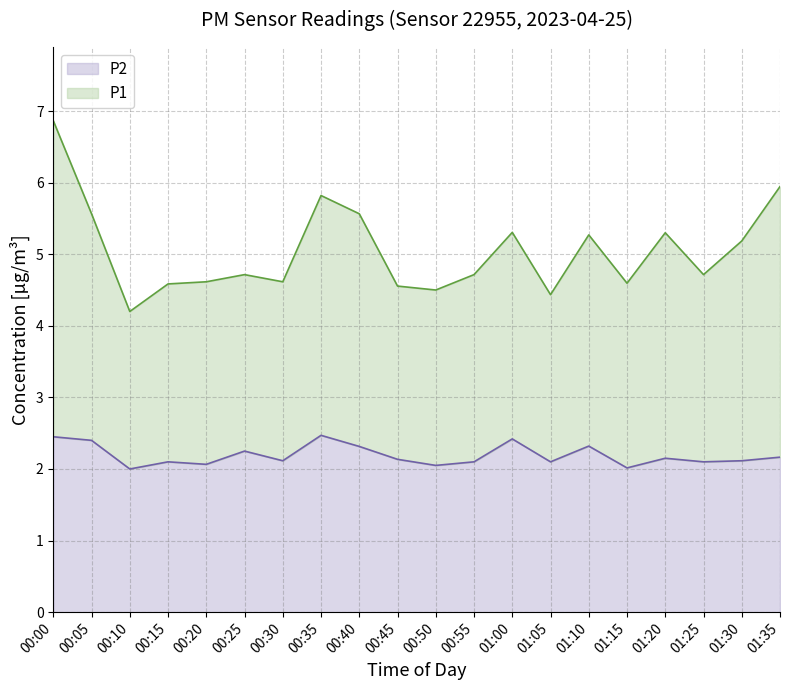

What is the highest value of the P2 series?

2.5